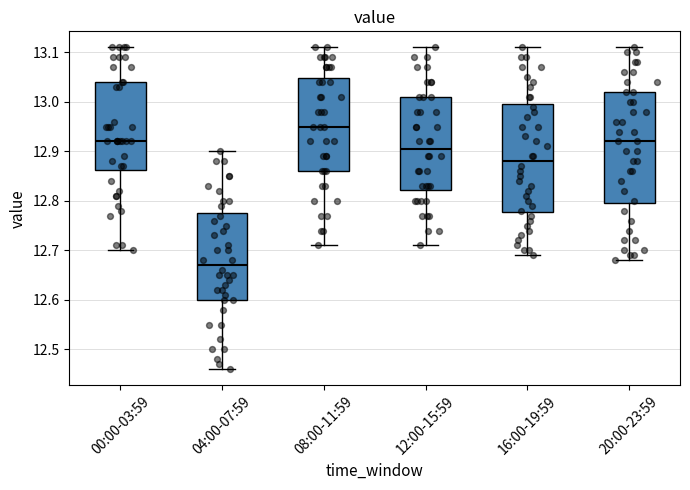

Reading left to right, read every box against the y-axis: the position of its median line, the range the box covers, and the ends of its whiskers. The values are not printed on the chart, so give them approximately, as read against the axis.

00:00-03:59: median 12.92, box 12.86 to 13.04, whiskers 12.70 to 13.11
04:00-07:59: median 12.67, box 12.60 to 12.78, whiskers 12.46 to 12.90
08:00-11:59: median 12.95, box 12.86 to 13.05, whiskers 12.71 to 13.11
12:00-15:59: median 12.91, box 12.82 to 13.01, whiskers 12.71 to 13.11
16:00-19:59: median 12.88, box 12.78 to 13.00, whiskers 12.69 to 13.11
20:00-23:59: median 12.92, box 12.80 to 13.02, whiskers 12.68 to 13.11